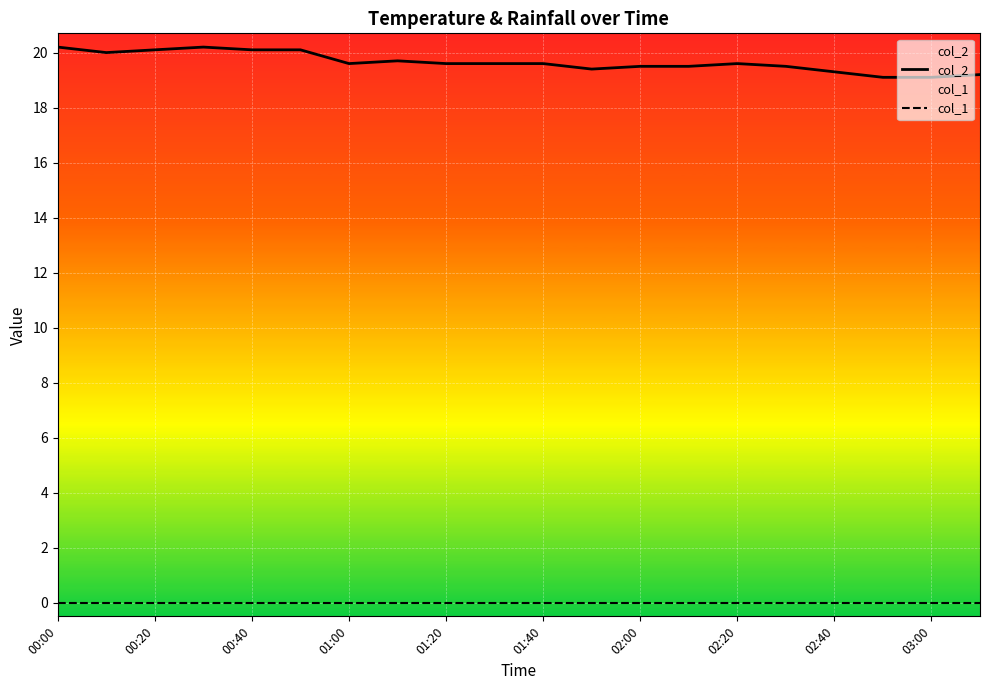

The col_2 series shows 5.0 at 00:20. True or false?

False